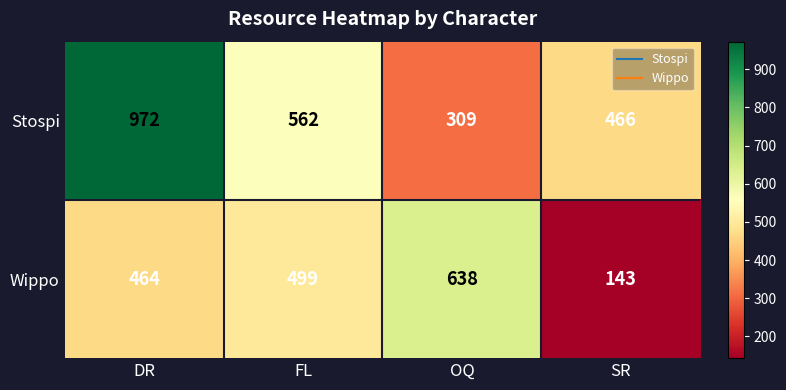

Reading left to right, list all the values displayed in this chart.

Stospi: 972	562	309	466
Wippo: 464	499	638	143